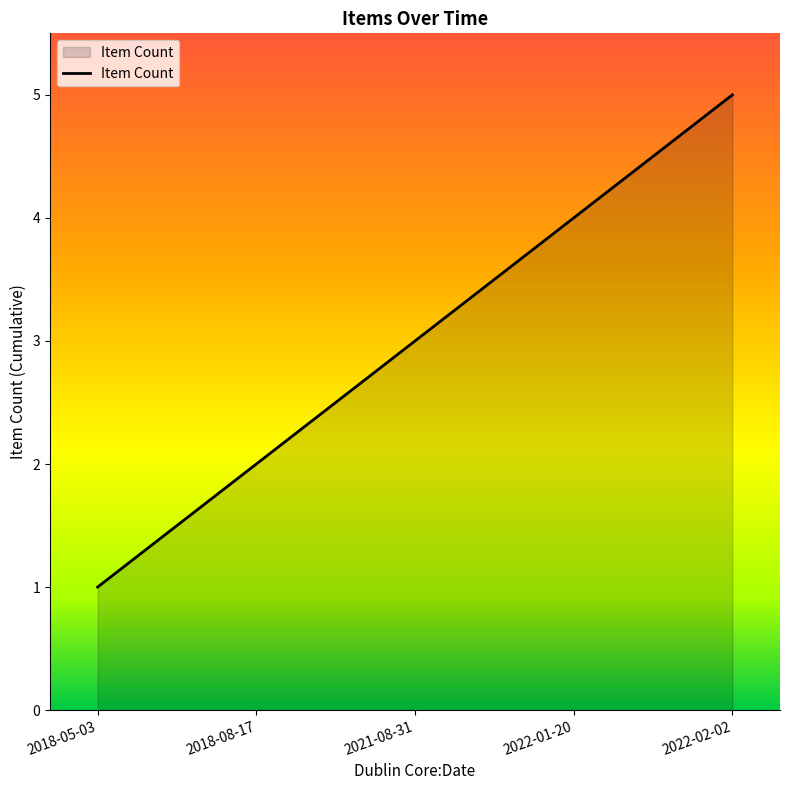

The chart shows a value of 5 at 2022-02-02. True or false?

True